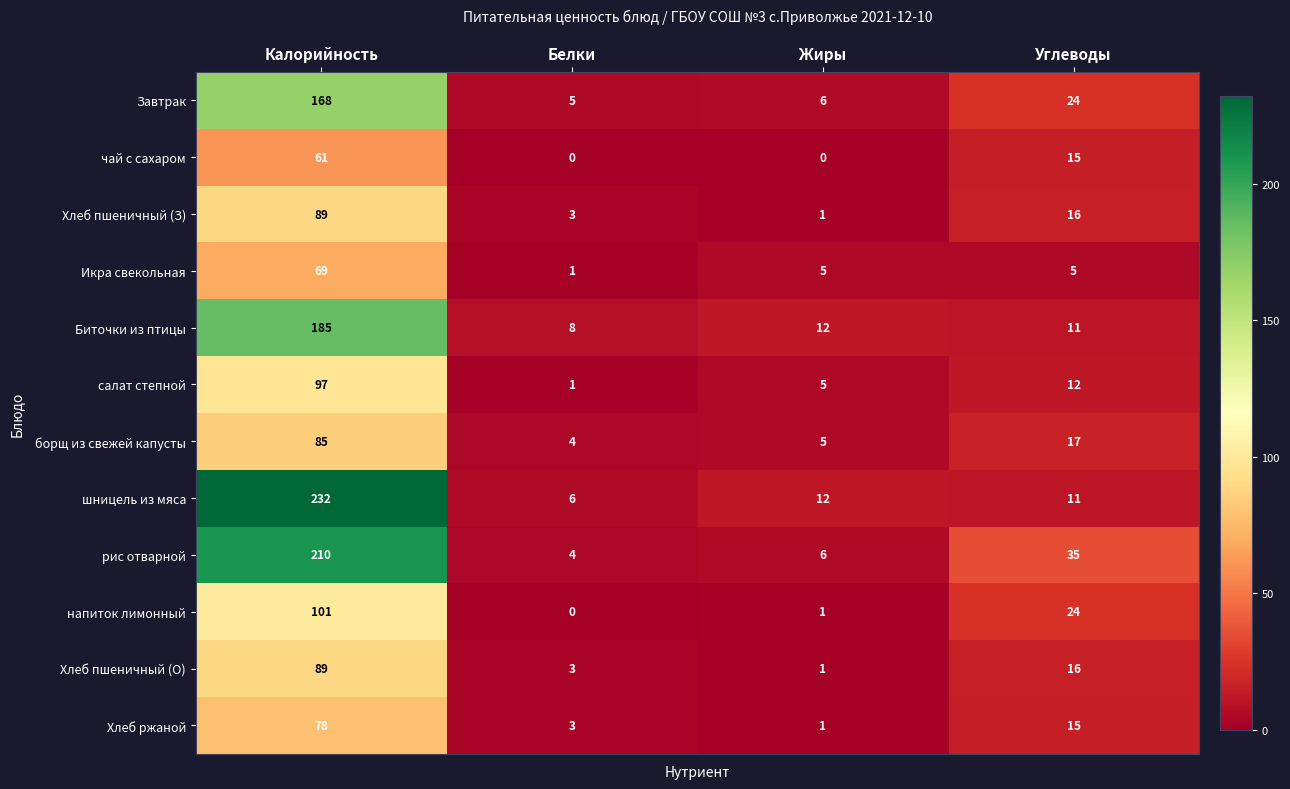

What is the lowest value of the борщ из свежей капусты series?

4